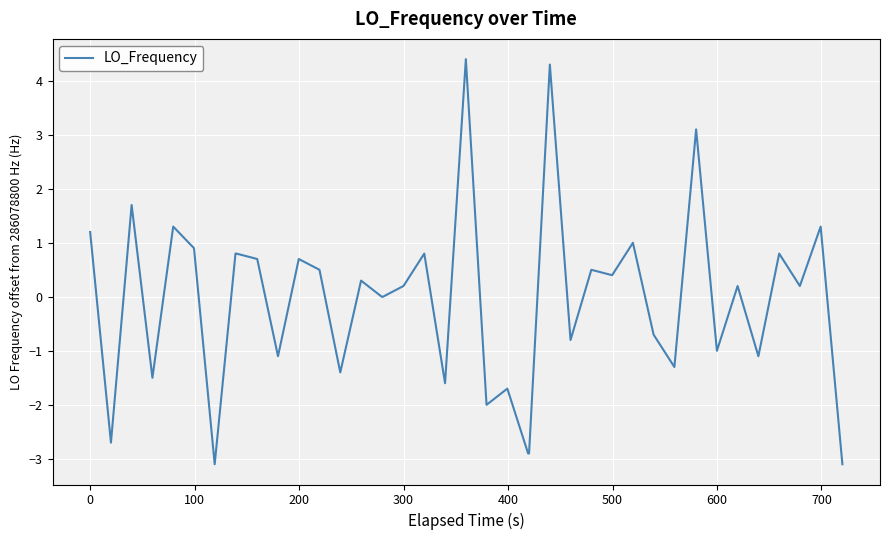

What is the smallest value displayed?

-3.1